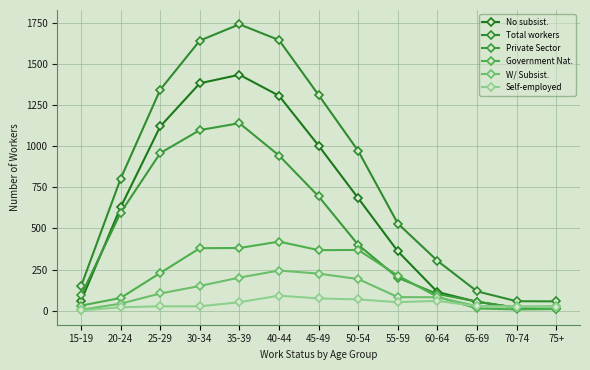

Does the chart display data point markers on the line(s)?

Yes